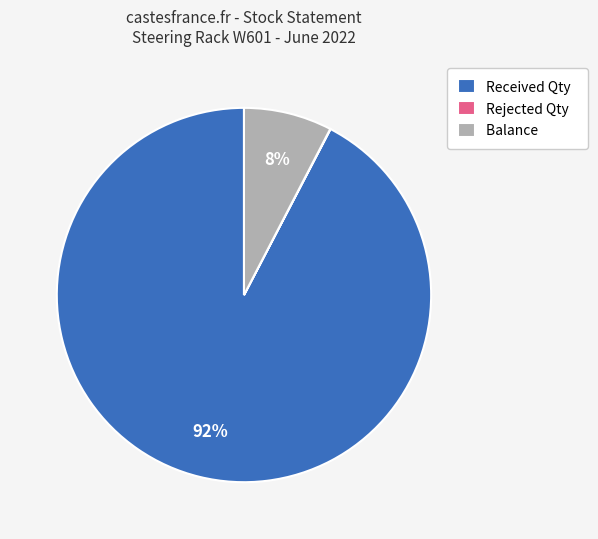

Is there a majority slice in this chart?

Yes